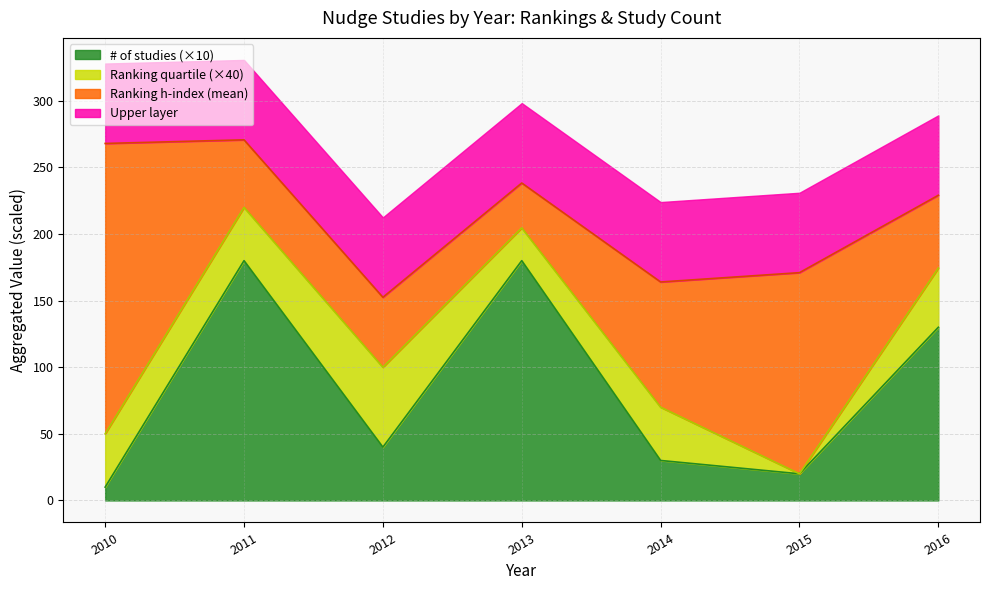

Between 2011 and 2013, which is larger?

2011